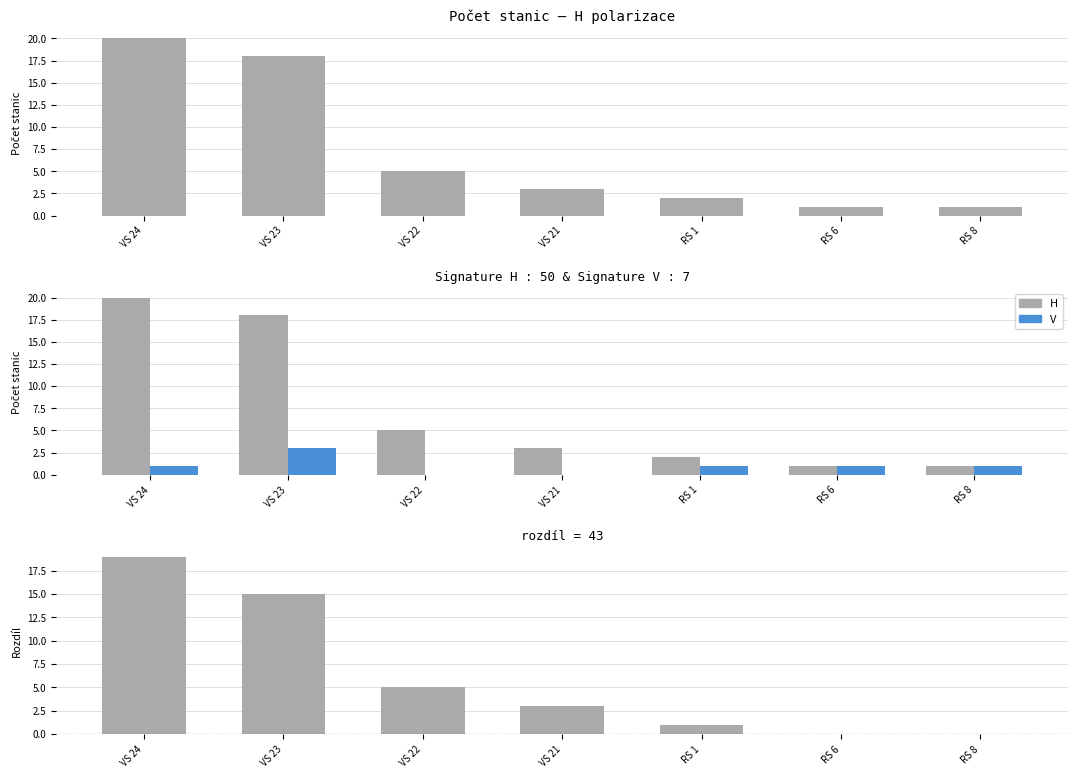

Which label corresponds to the smallest value in the chart?

VS 22